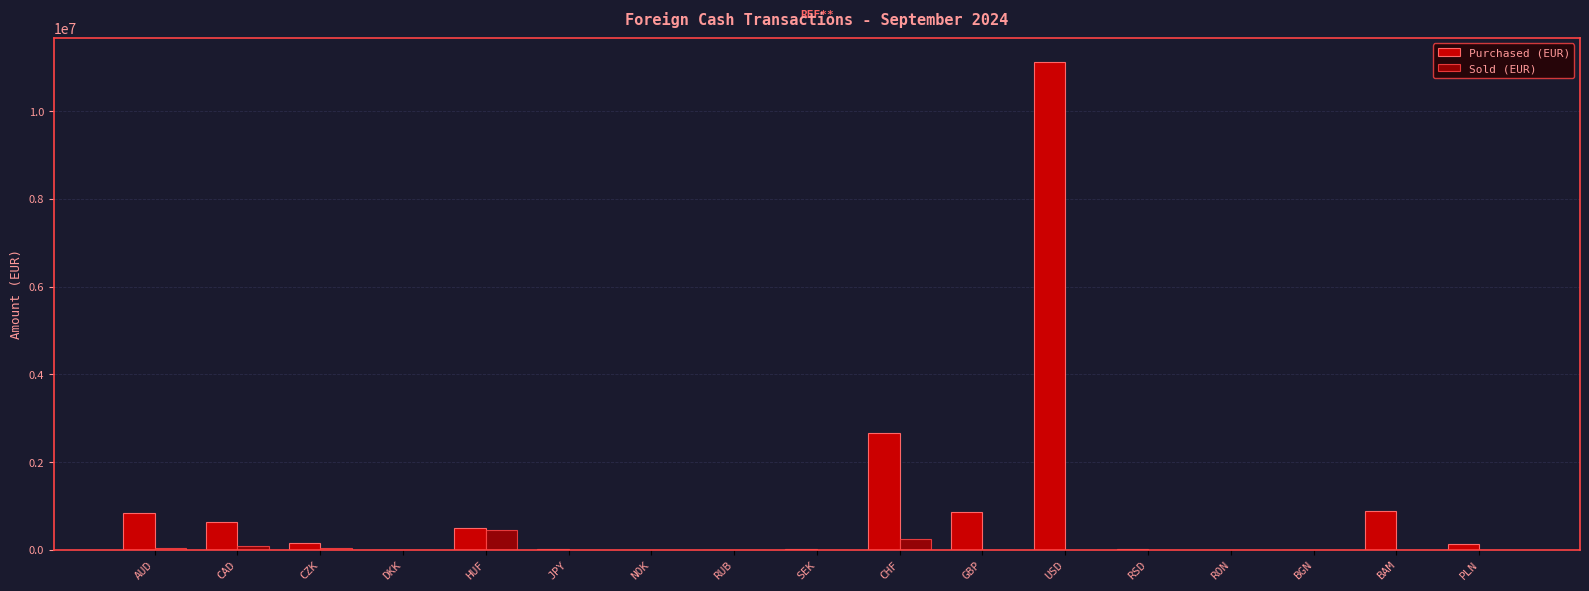

What is the value of the Purchased (EUR) bar at the 1st from the left?

845894